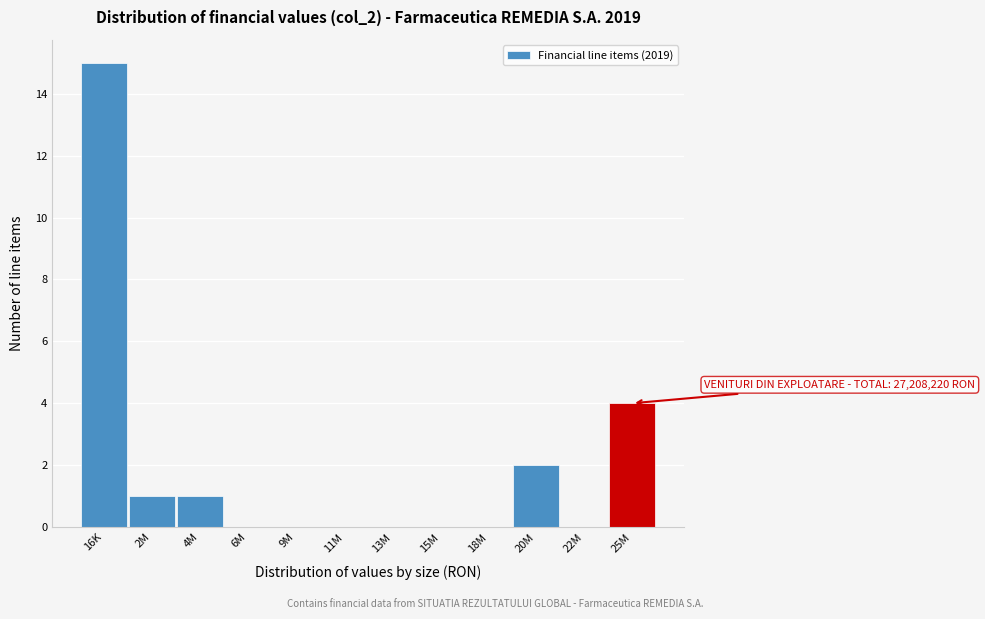

Reading left to right, what are all the values shown in this chart?

16K=15	2M=1	4M=1	6M=0	9M=0	11M=0	13M=0	15M=0	18M=0	20M=2	22M=0	25M=4